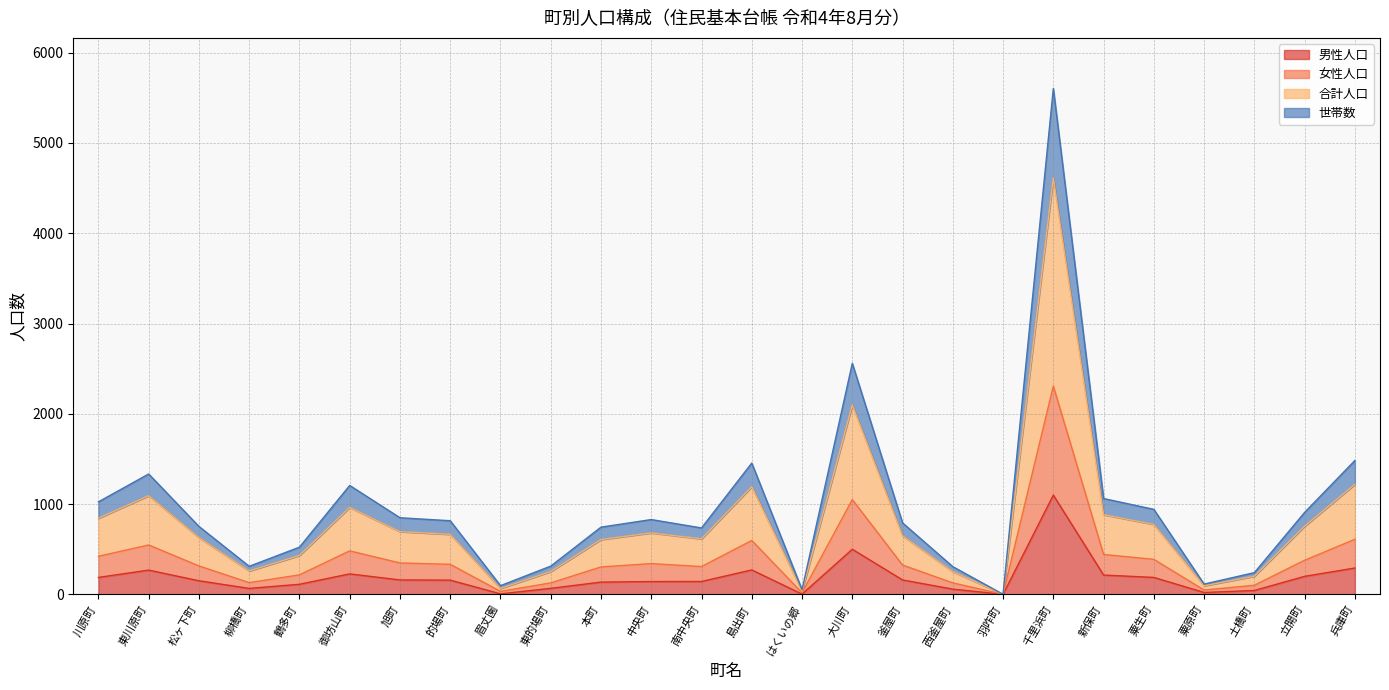

At which category is the sum across all series the highest?

千里浜町